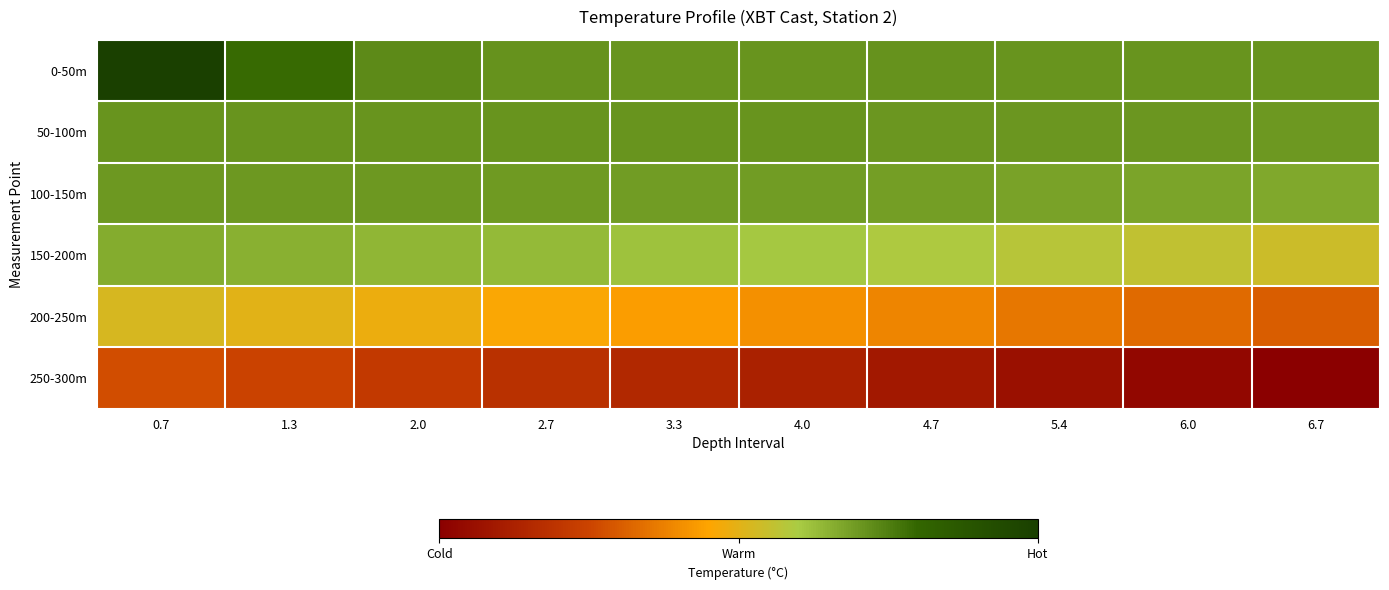

Between 2.7 and 3.3, which is larger?

2.7